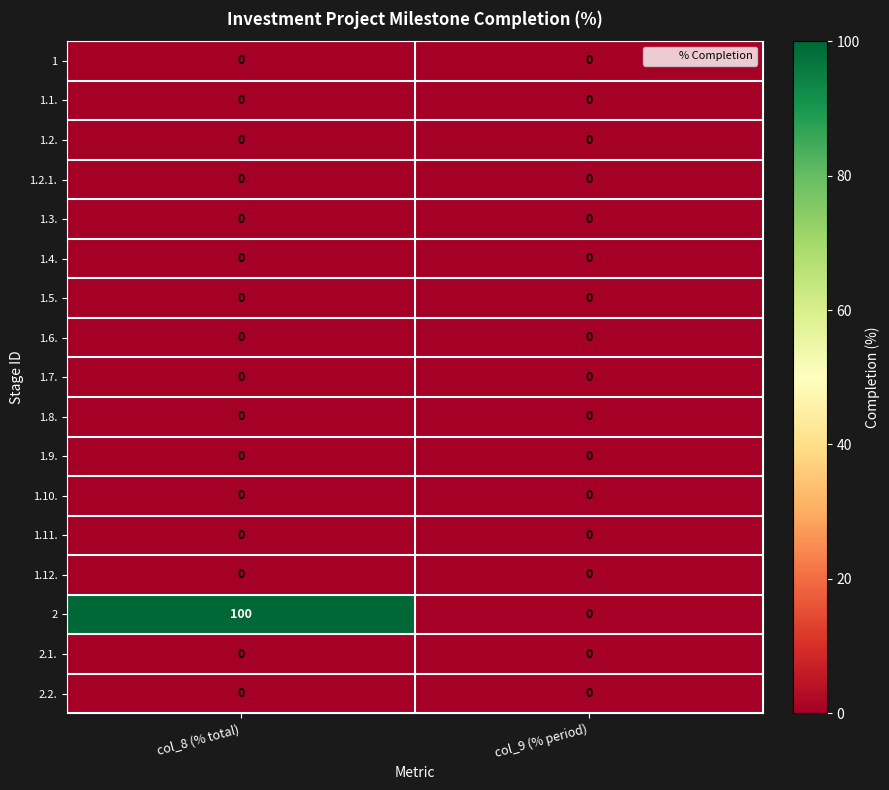

The value of 1.3. at col_9 (% period) is 0. True or false?

True